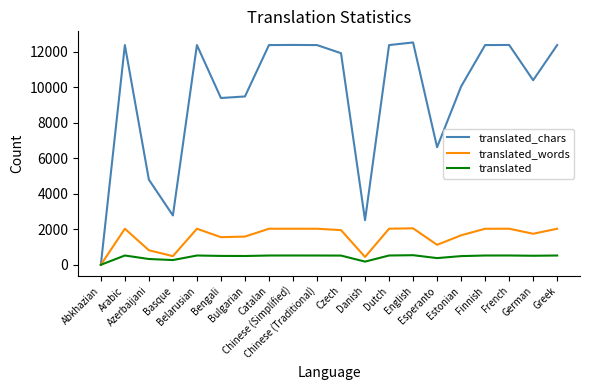

How many lines are shown in the chart?

3